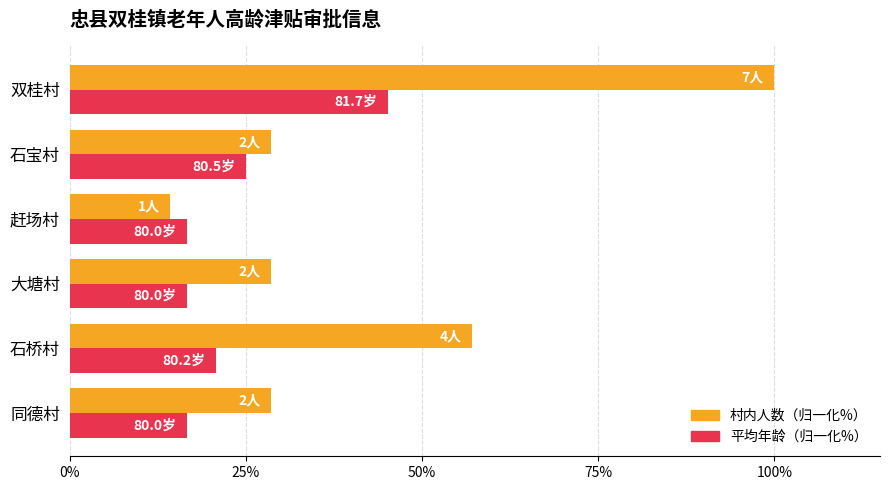

What is the difference between the maximum and minimum values in the 平均年龄（归一化%） series?

28.5